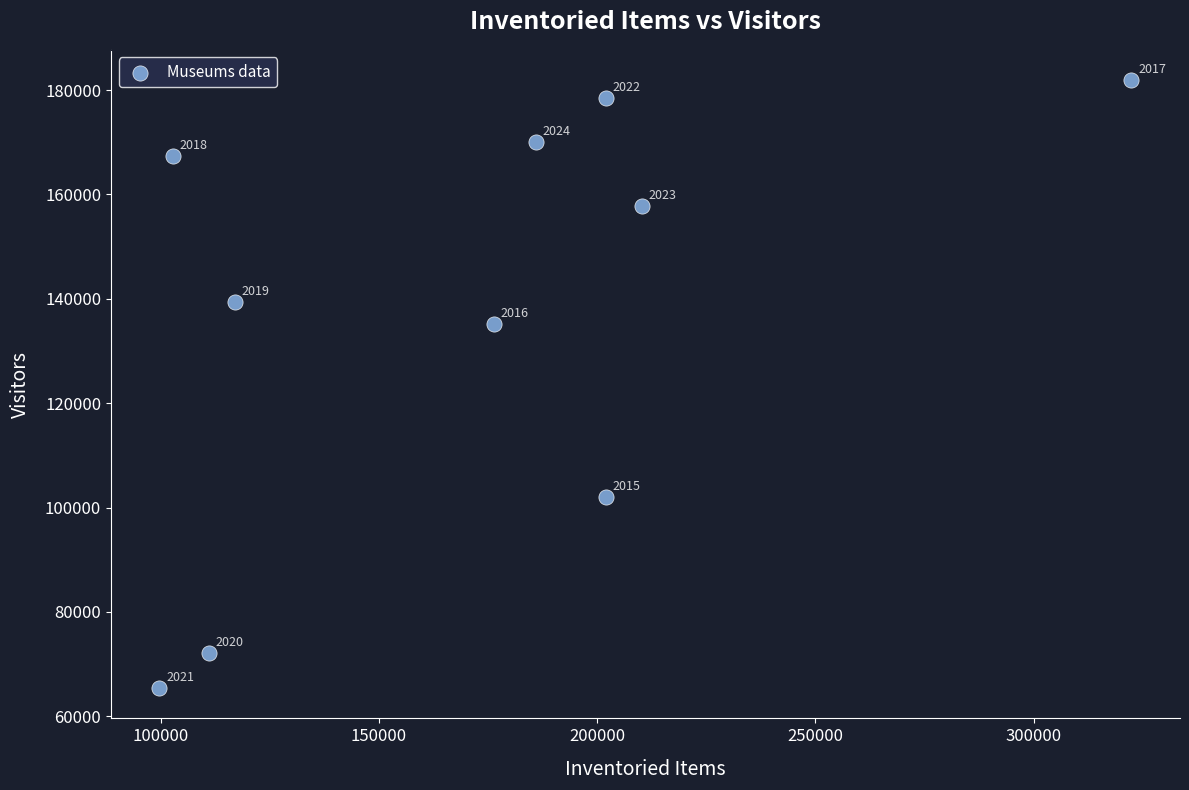

What Y value in the scatter plot is closest to 123657?

135230